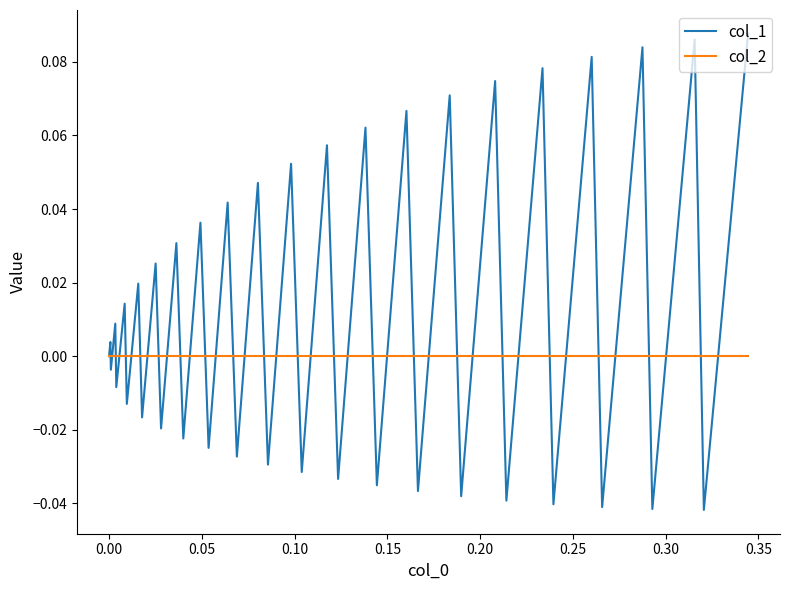

Which series has the widest spread of values?

col_1